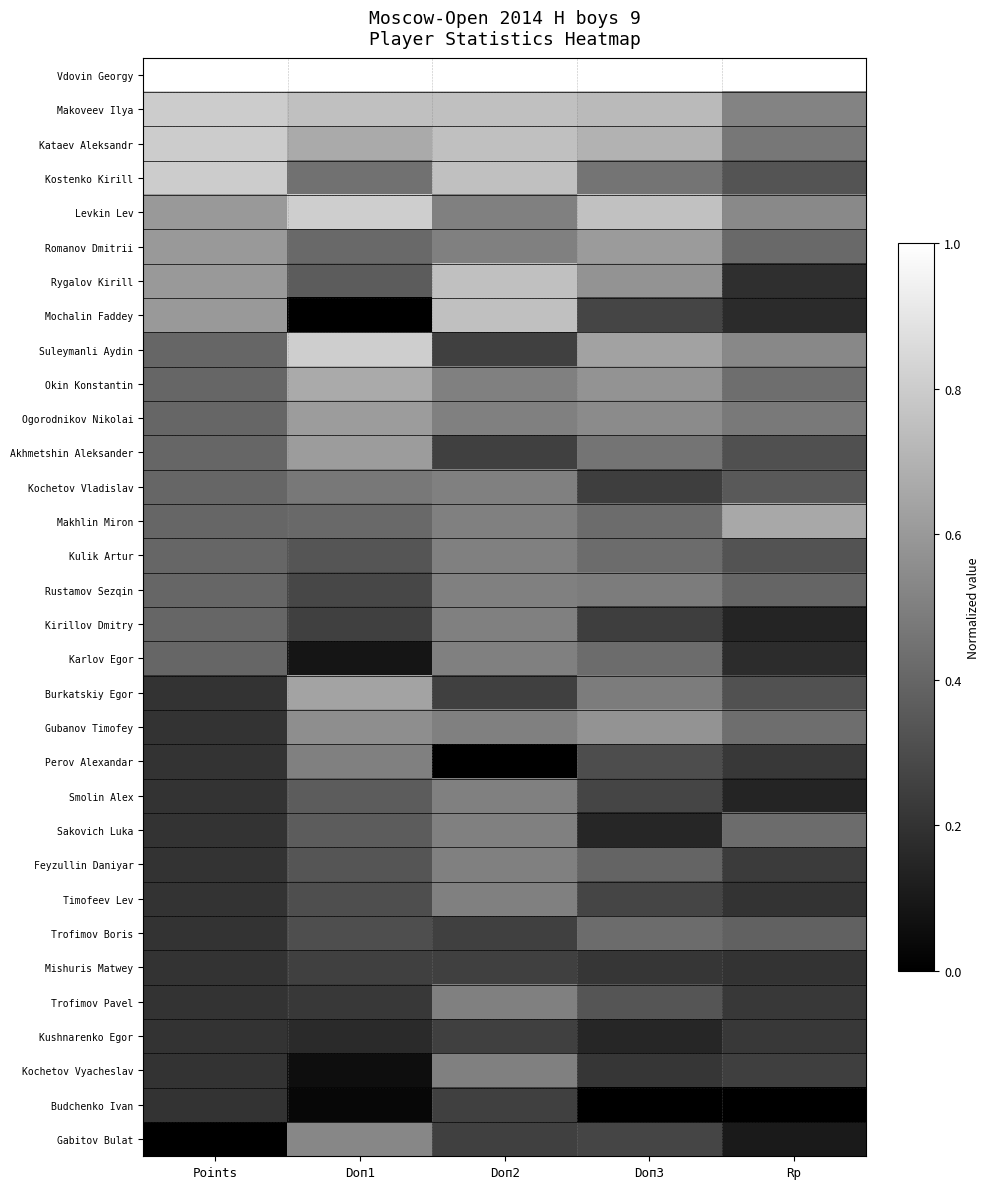

Which category has the highest value across all series?

Points